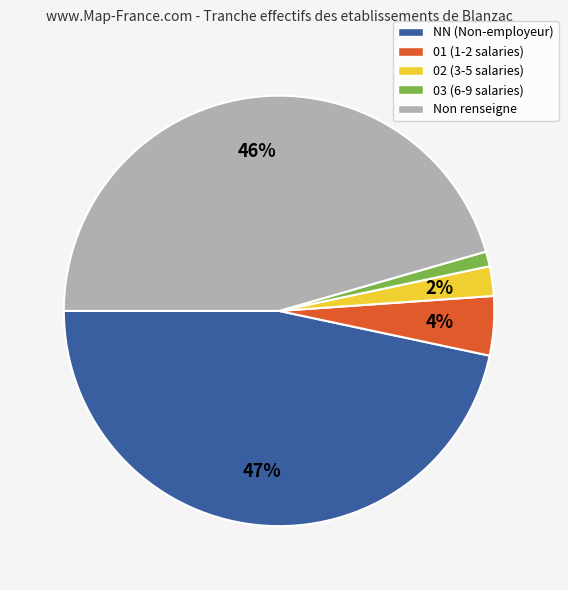

Which has a higher value, NN (Non-employeur) or 03 (6-9 salaries)?

NN (Non-employeur)